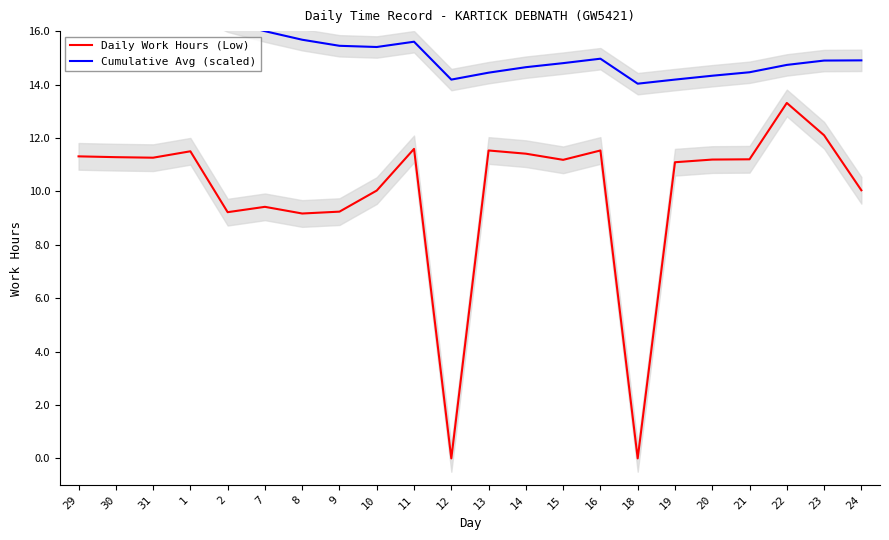

Reading left to right, transcribe all the data shown in this chart.

Daily Work Hours (Low): 29=11.3	30=11.3	31=11.3	1=11.5	2=9.2	7=9.4	8=9.2	9=9.2	10=10.0	11=11.6	12=0.0	13=11.5	14=11.4	15=11.2	16=11.5	18=0.0	19=11.1	20=11.2	21=11.2	22=13.3	23=12.1	24=10.0
Cumulative Avg (scaled): 29=17.0	30=16.9	31=16.9	1=17.0	2=16.4	7=16.0	8=15.7	9=15.4	10=15.4	11=15.6	12=14.2	13=14.4	14=14.6	15=14.8	16=15.0	18=14.0	19=14.2	20=14.3	21=14.5	22=14.7	23=14.9	24=14.9